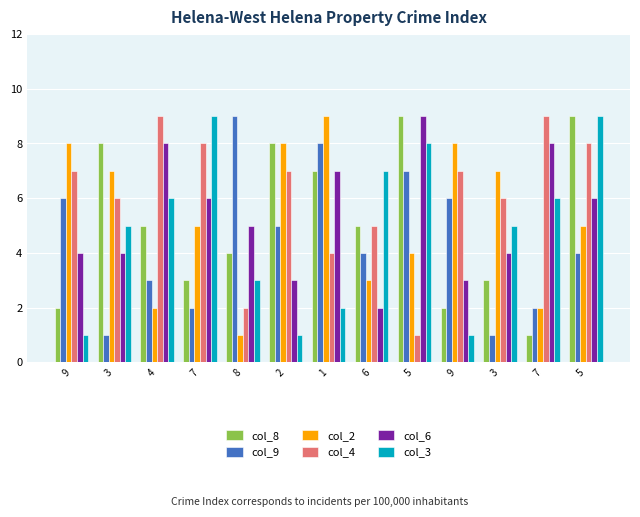

Count the number of data series in this chart.

6